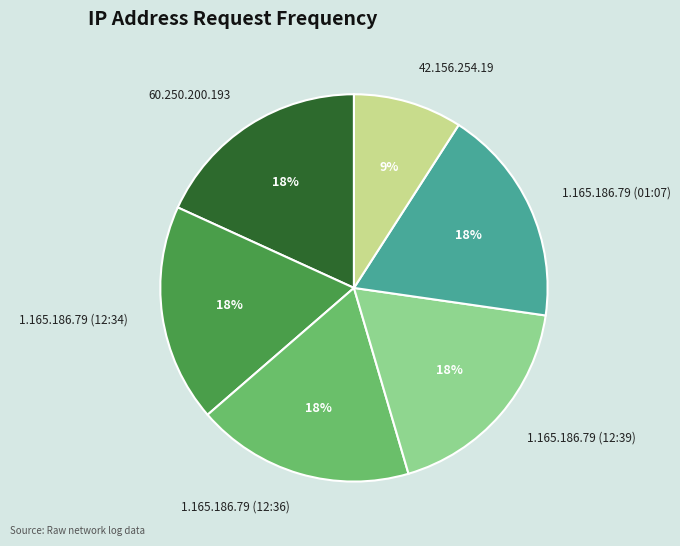

How many slices are in this pie chart?

6